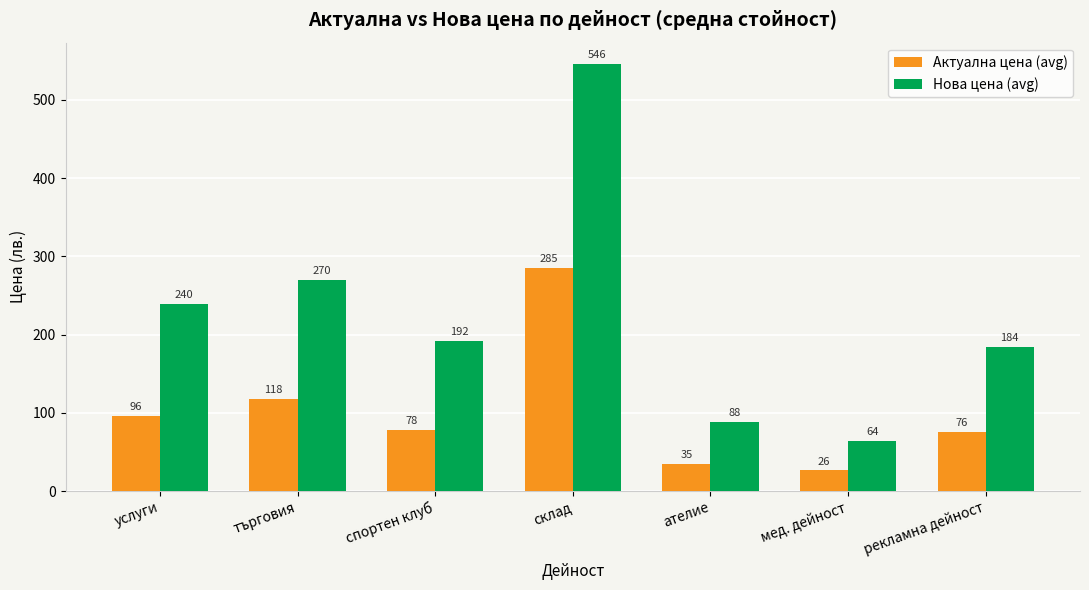

List the series in order of their overall mean, lowest first.

Актуална цена (avg), Нова цена (avg)